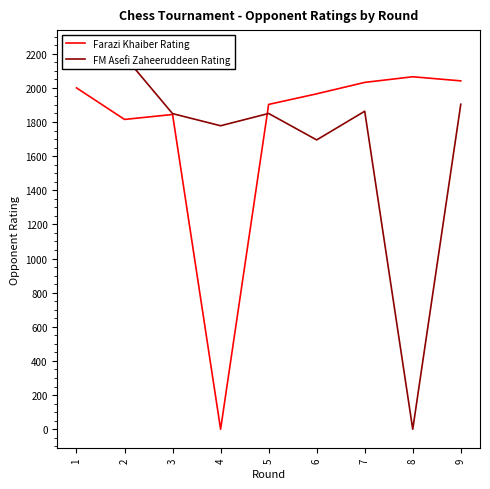

At which category does FM Asefi Zaheeruddeen Rating reach its first local peak?

5